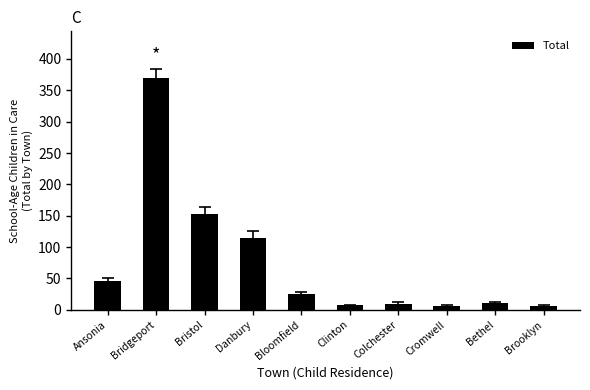

What is the difference between the maximum and minimum values?

363